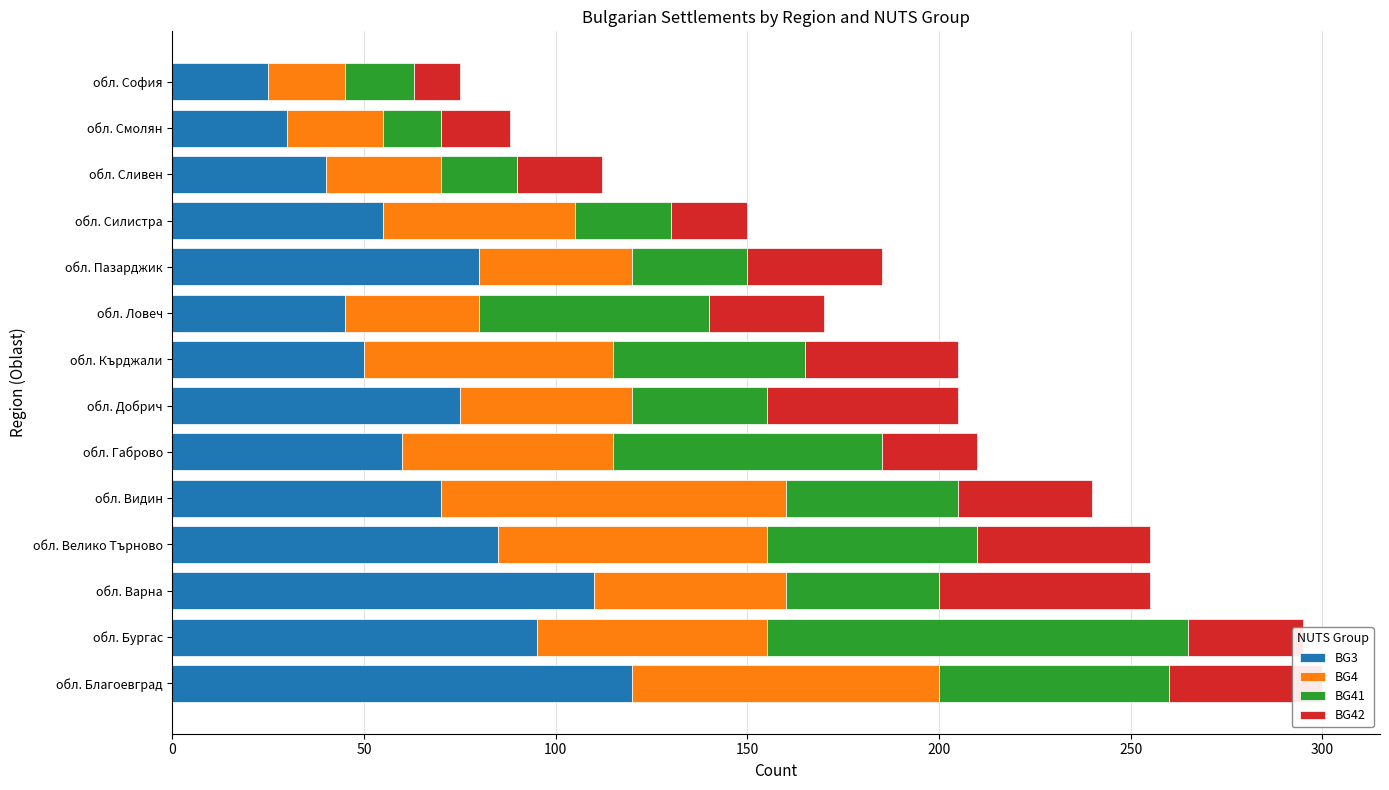

At which label does BG3 reach its peak?

обл. Благоевград